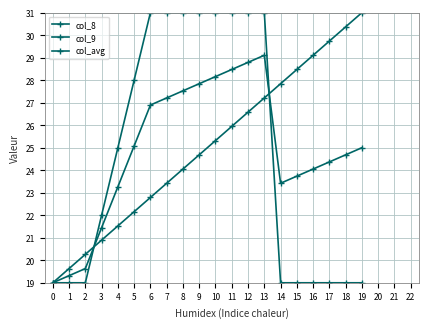

List the series in order of their overall mean, lowest first.

col_9, col_avg, col_8